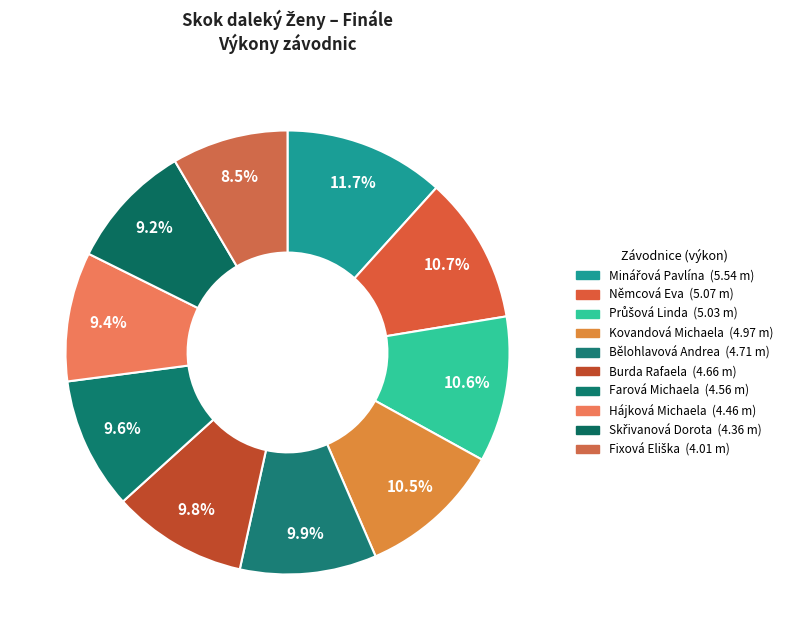

What is the change in value from Němcová Eva to Kovandová Michaela?

-0.1